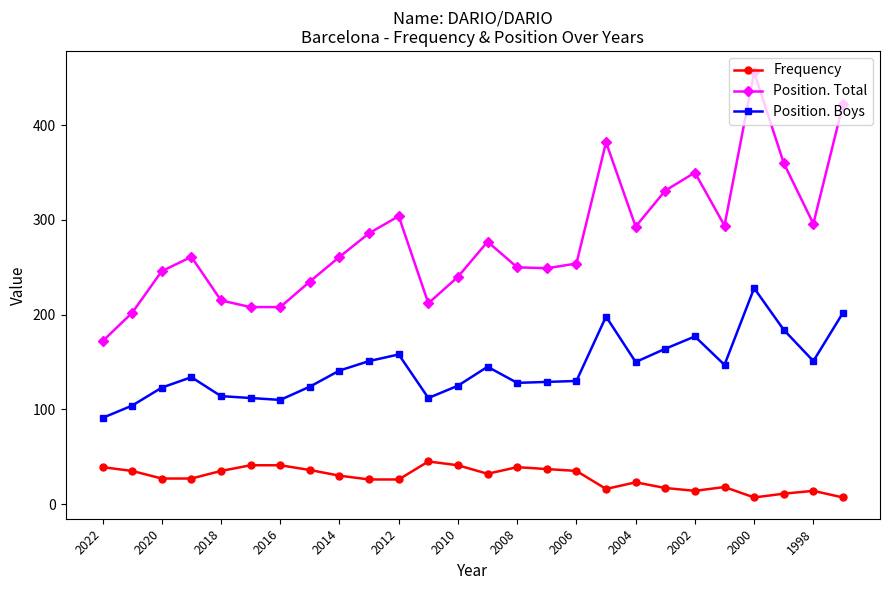

At how many categories does at least one series exceed 389?

2